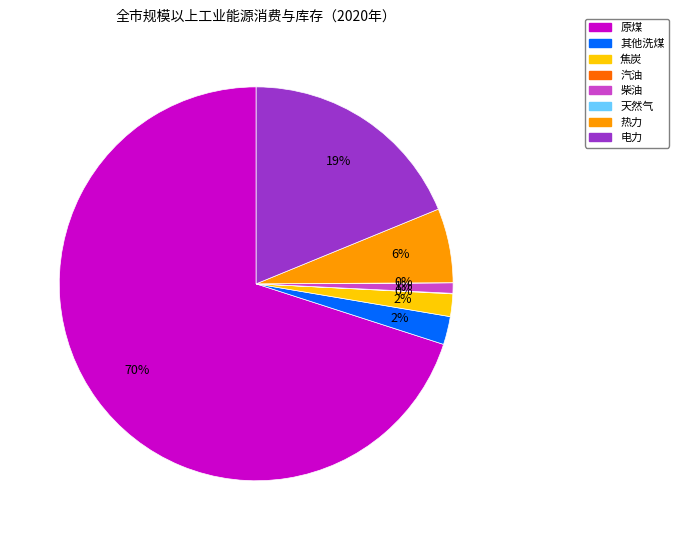

What is the largest slice in the pie chart?

原煤